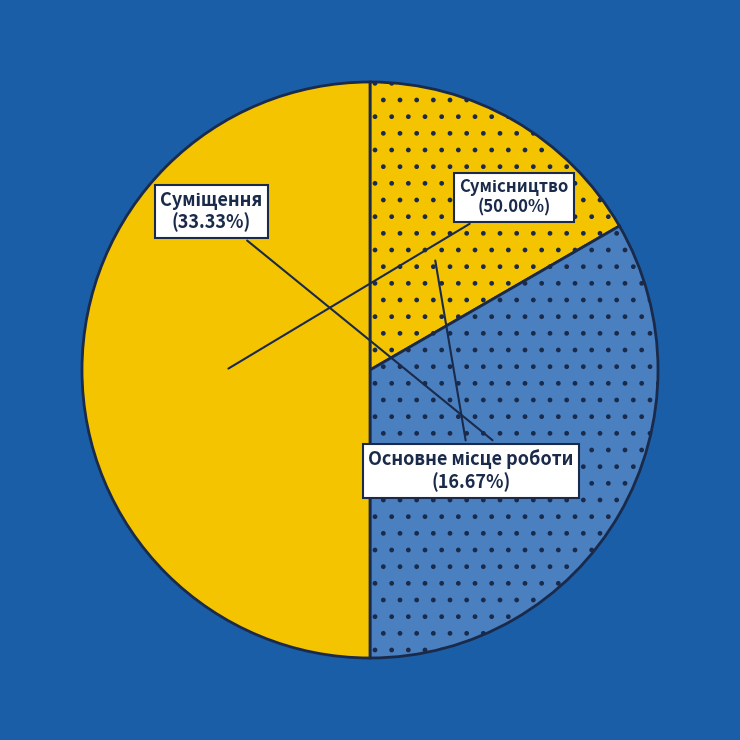

Between Суміщення and Основне місце роботи, which is larger?

Суміщення